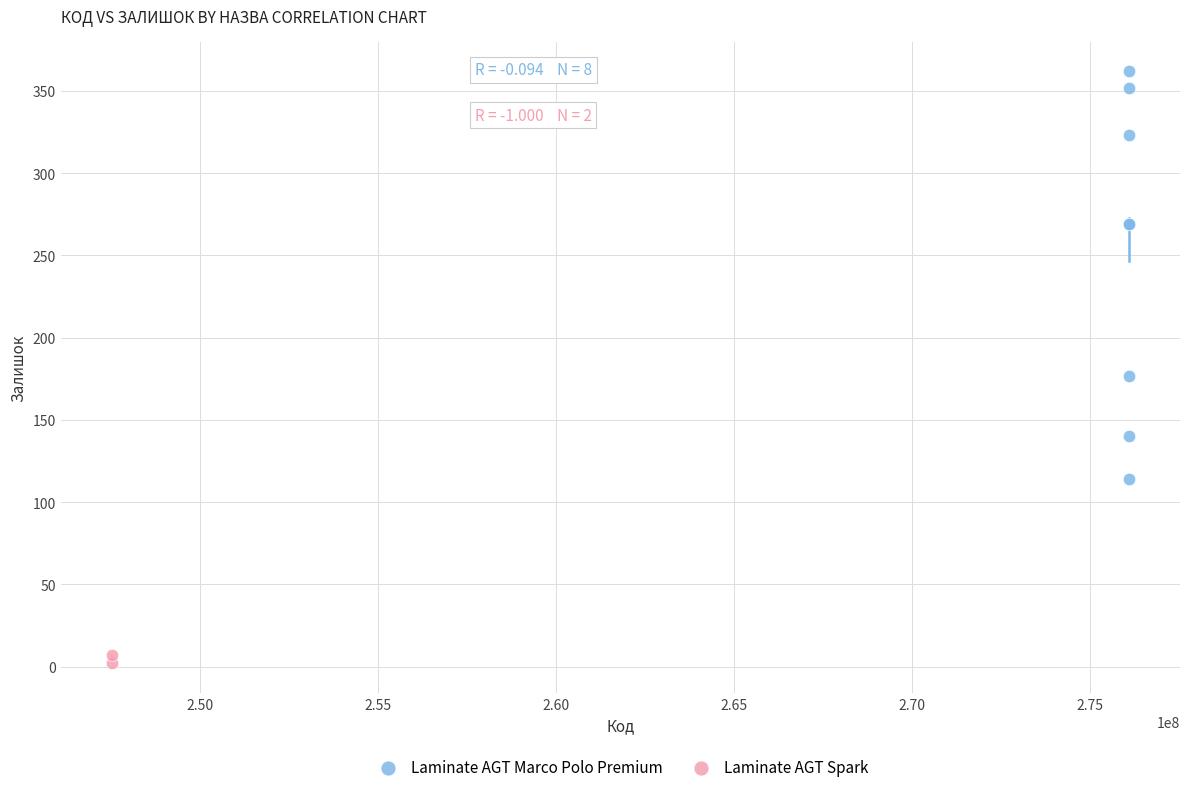

What are all the series names shown in the legend?

Laminate AGT Marco Polo Premium, Laminate AGT Spark